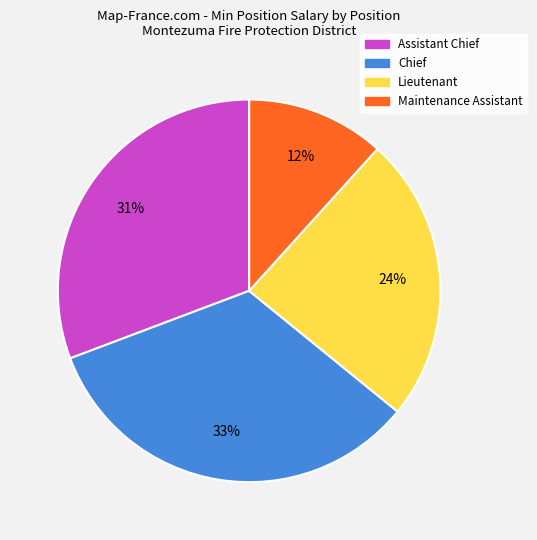

Is the sum of Chief and Lieutenant greater than half?

Yes